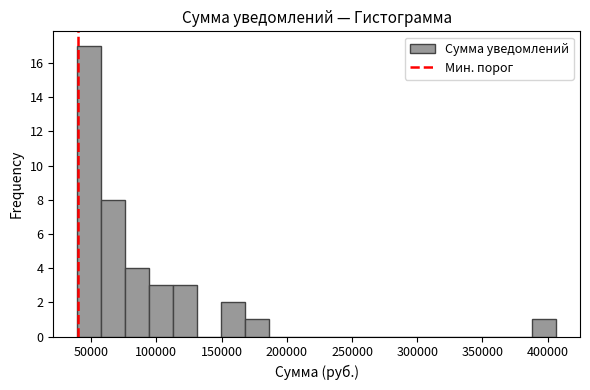

Around what value on the x-axis is the tallest bar? Give the approximate position of its centre, as read against the axis.

50000